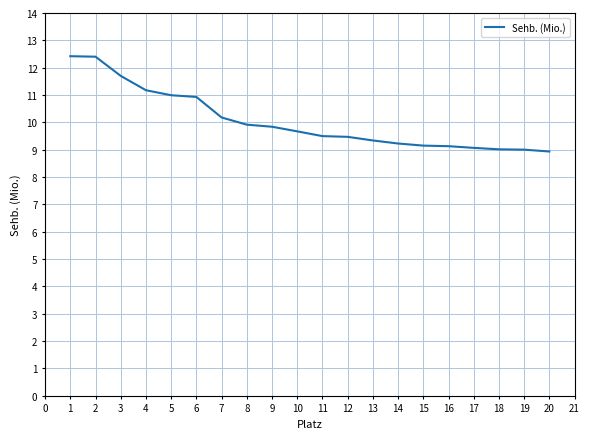

The value at 1 is 18.0. True or false?

False